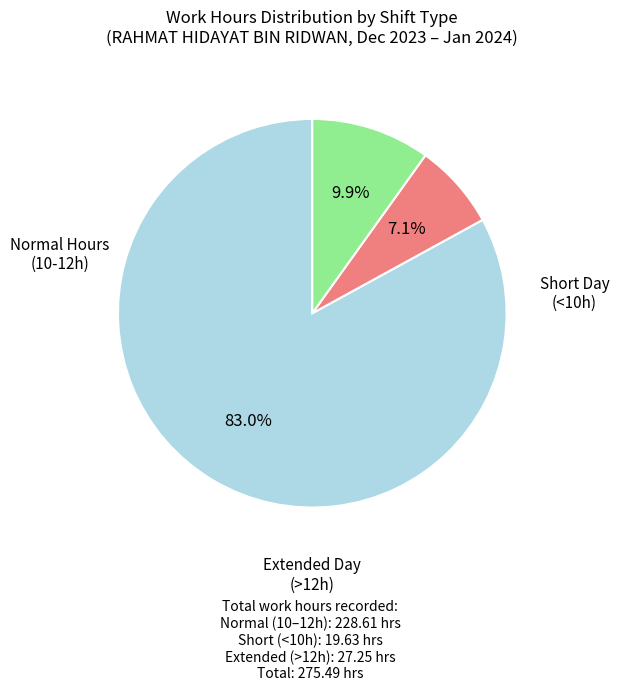

Is there a majority slice in this chart?

Yes